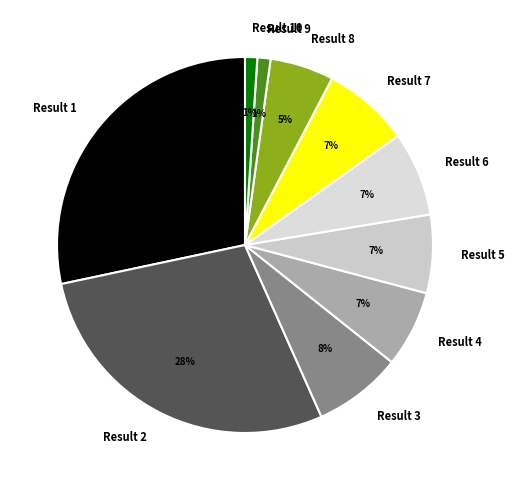

The Result 5 slice represents 7% of the pie. True or false?

True